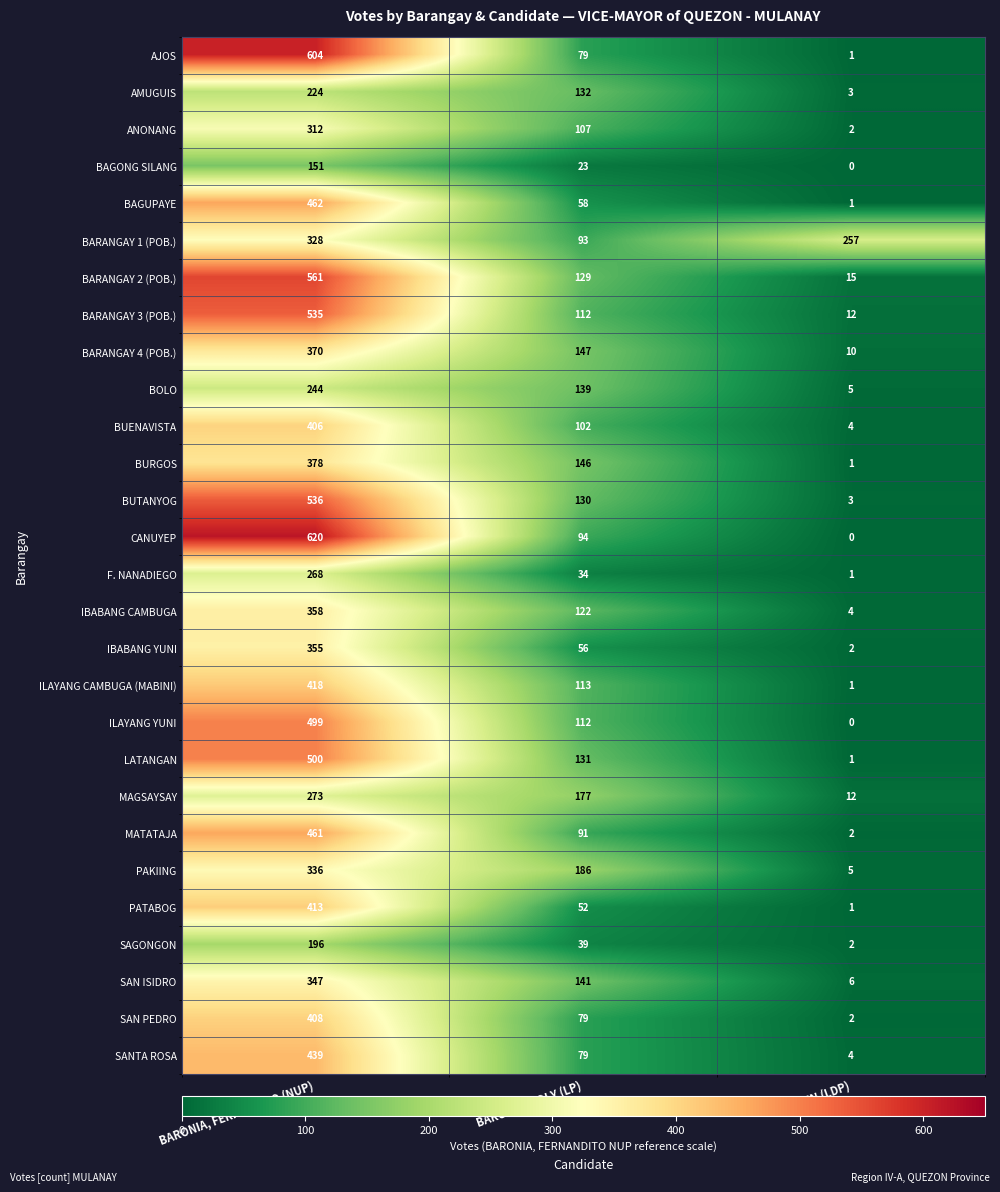

The value of BARANGAY 4 (POB.) at GO, BEN (LDP) is 10. True or false?

True